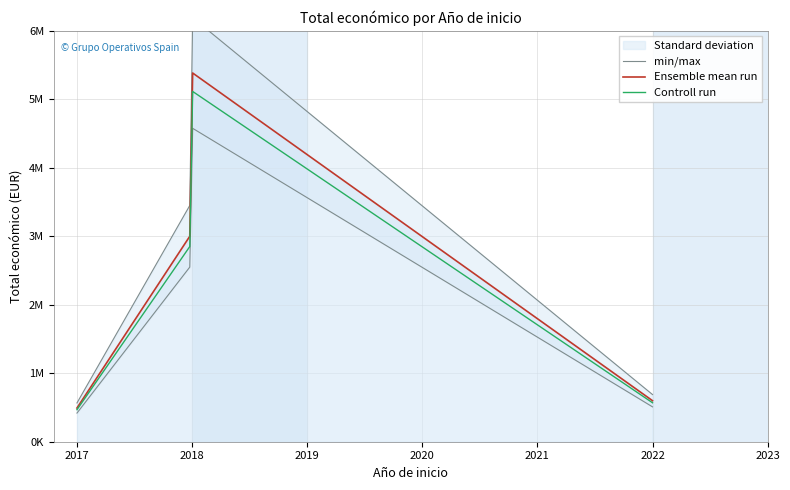

What is the change in value from 2018 to 2022?

-4791576